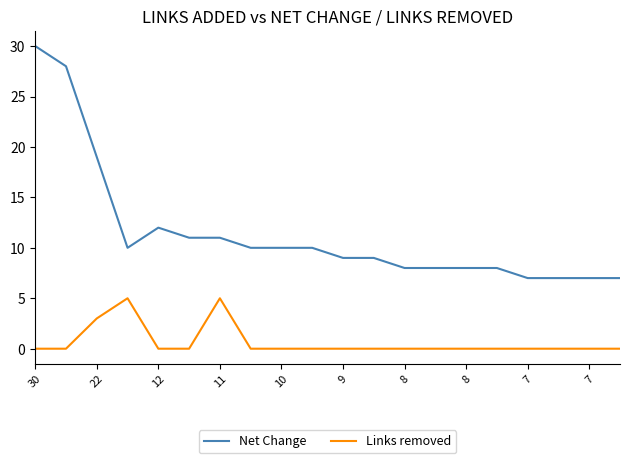

Rank the series by their average value, from lowest to highest.

Links removed, Net Change